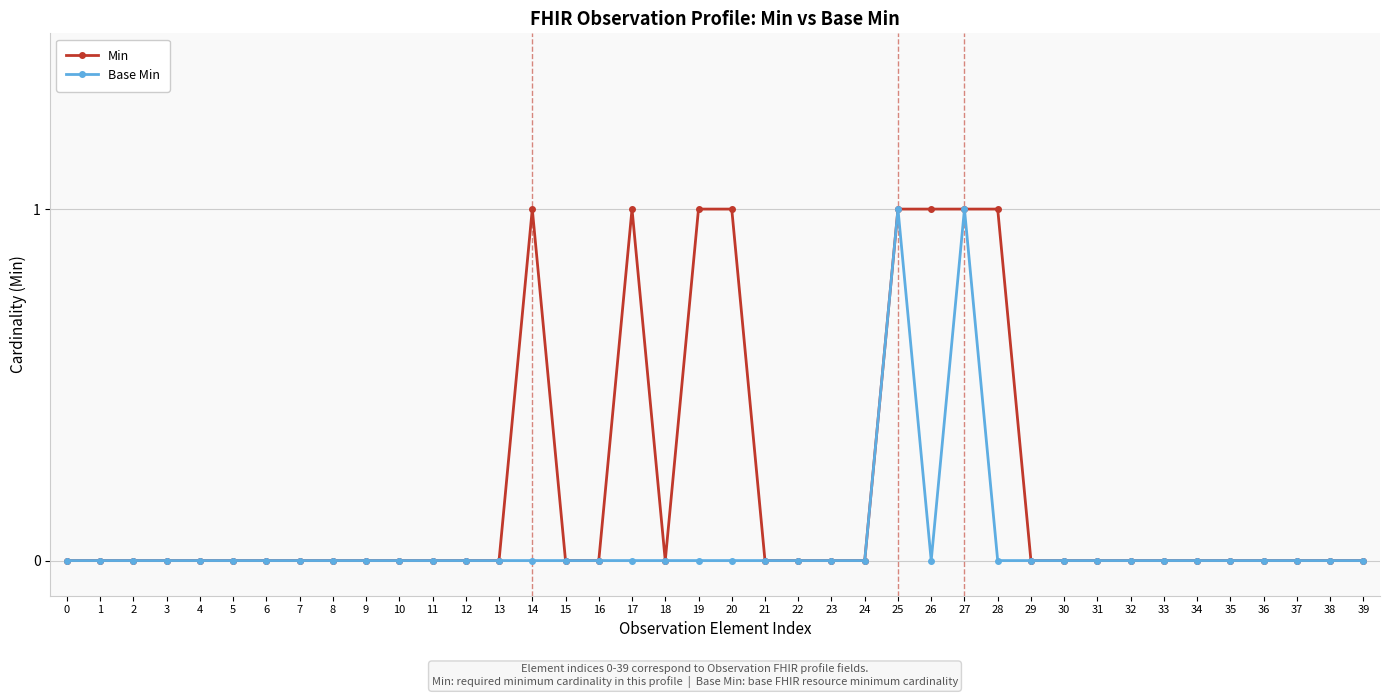

True or false: Base Min has more than 1 interior local peaks.

True